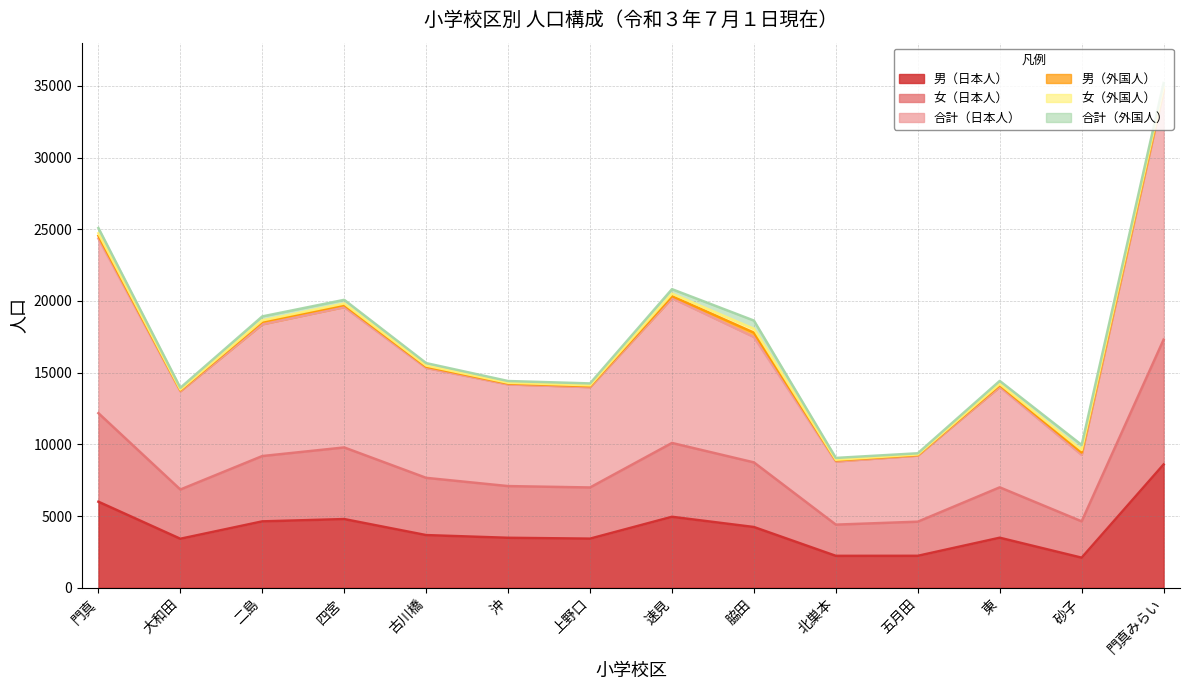

What is the average value of the 合計（日本人） series?

8324